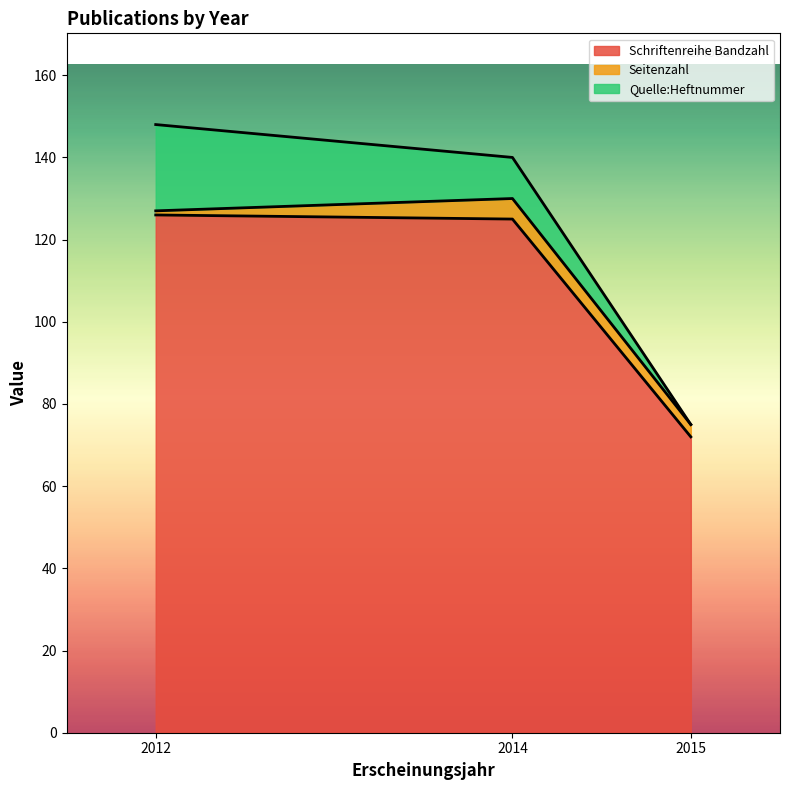

Reading left to right, list the values for the Schriftenreihe Bandzahl series.

2012=126	2014=125	2015=72